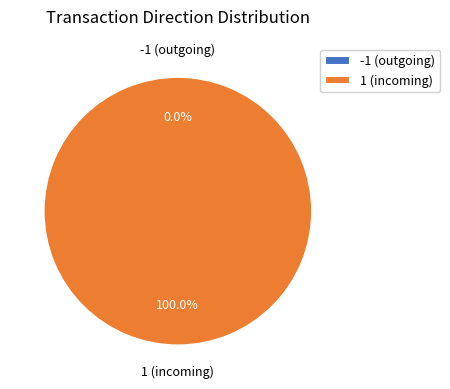

Which category accounts for the majority?

1